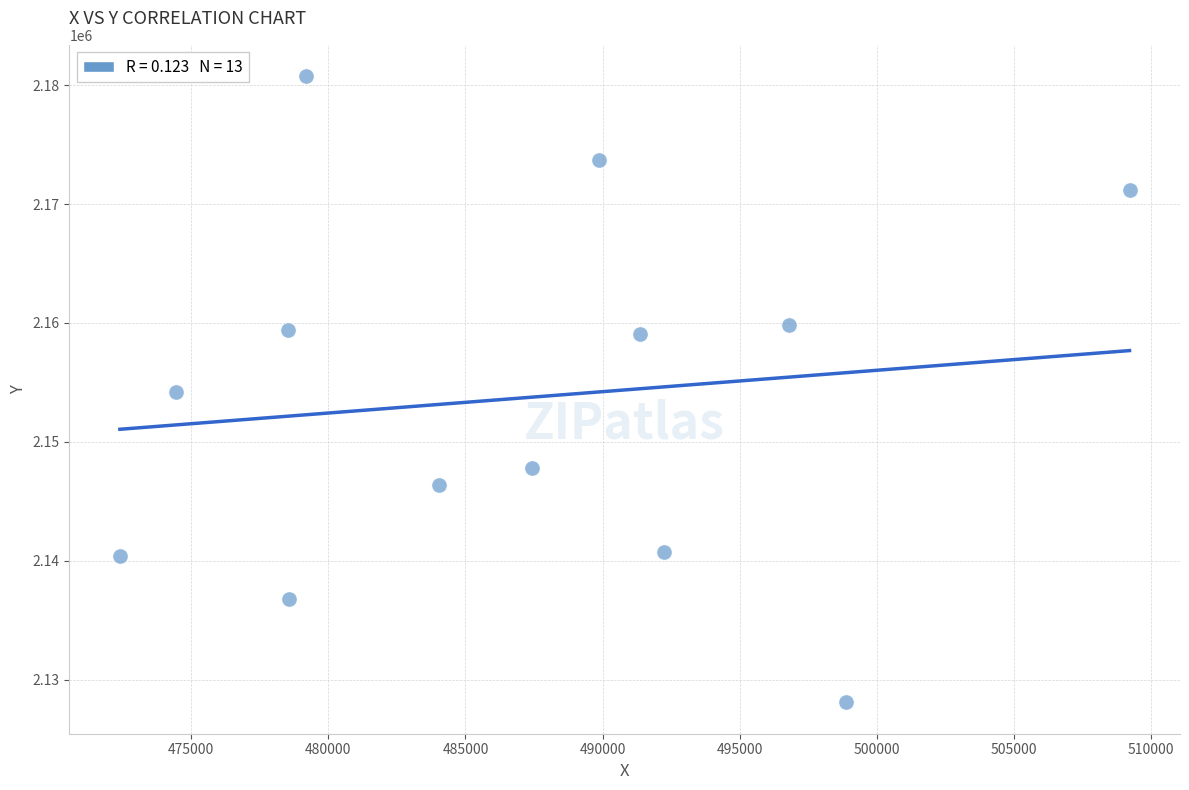

What is the range of Y values (max minus min)?

52653.1